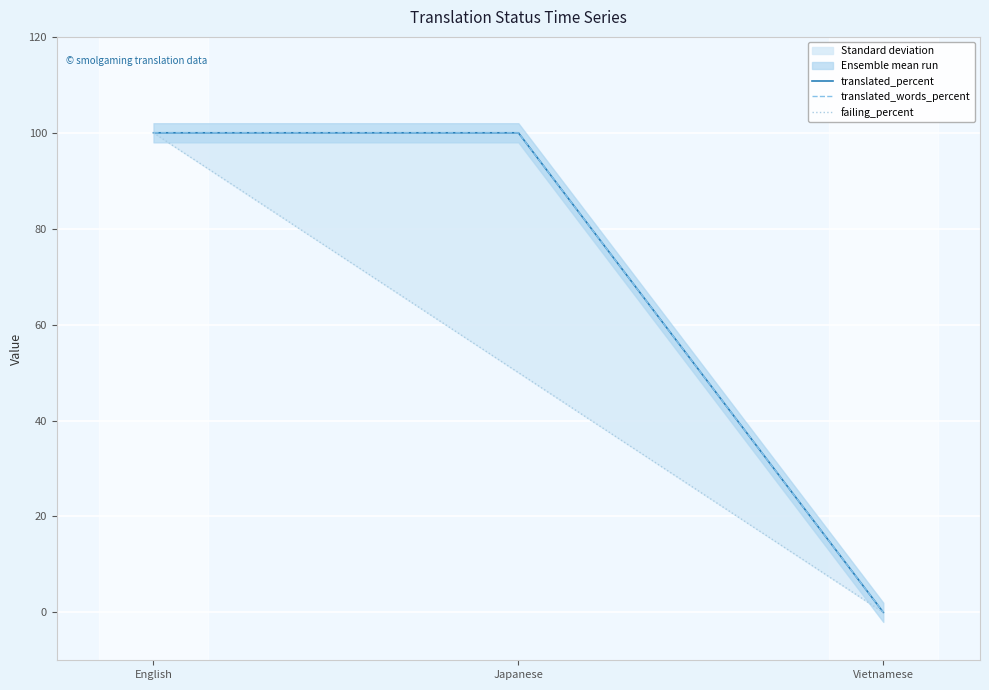

What is the label of the 3rd point from the right?

English